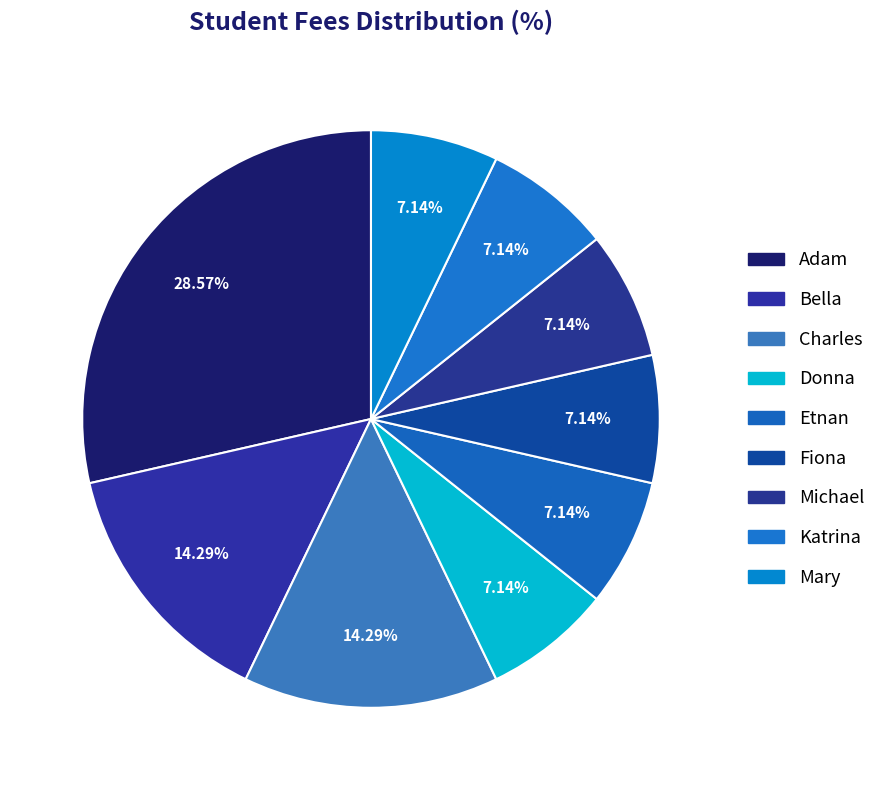

How many slices are in this pie chart?

9